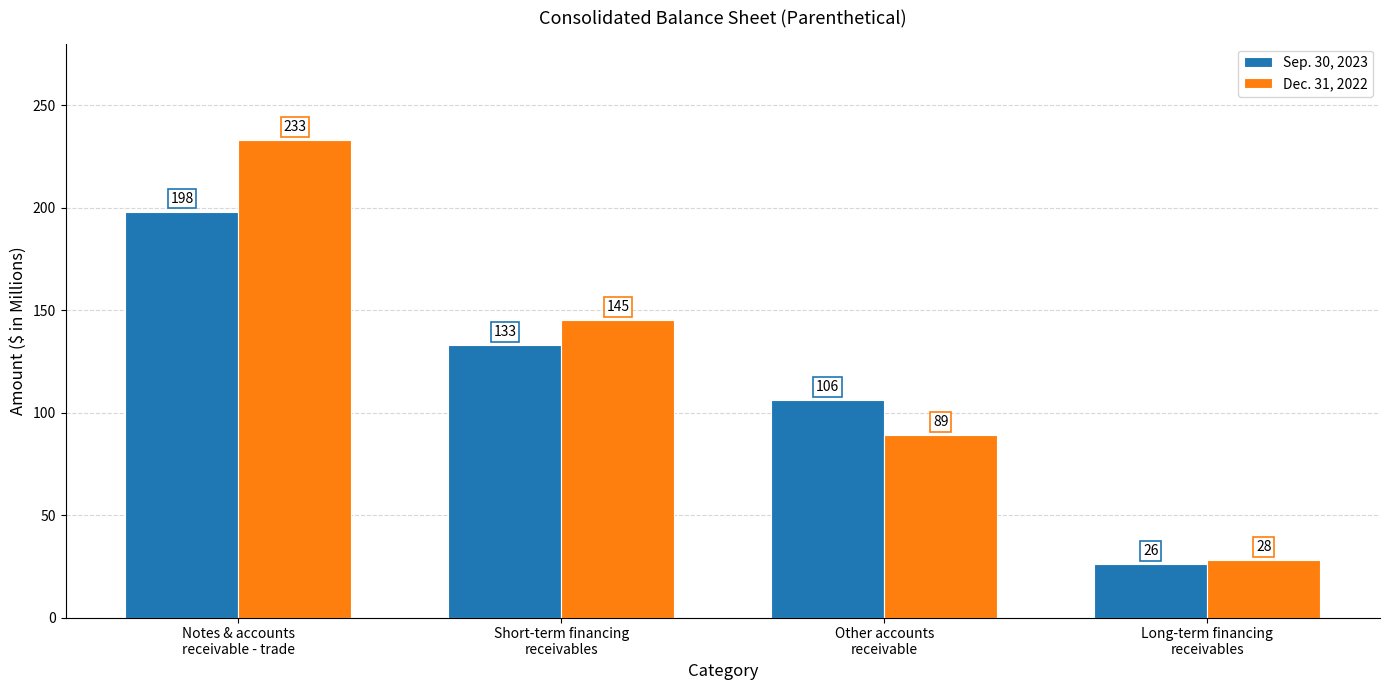

How many groups of bars are there?

4